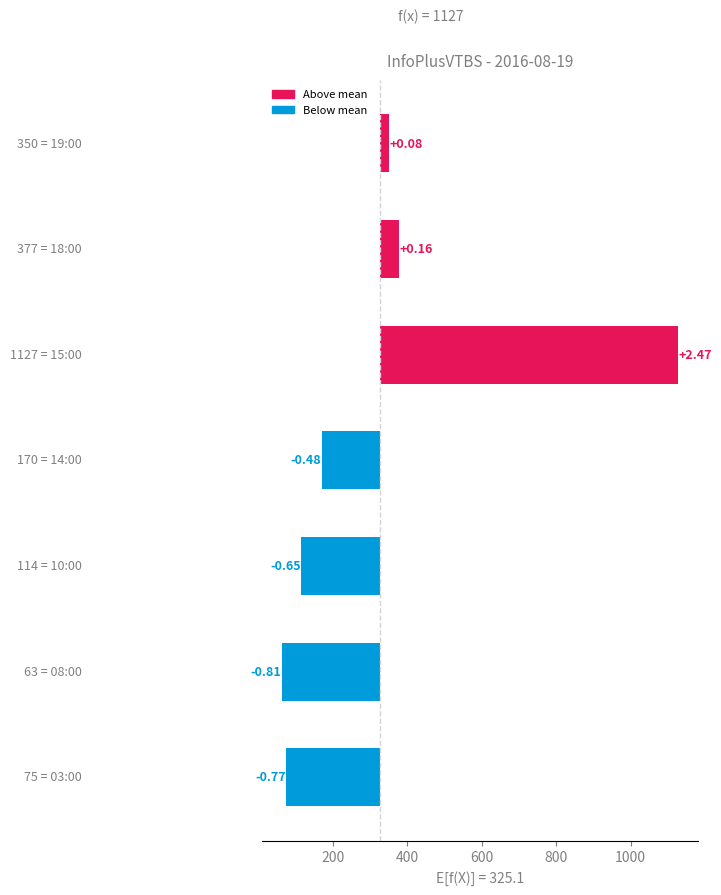

How many values are above zero?

3